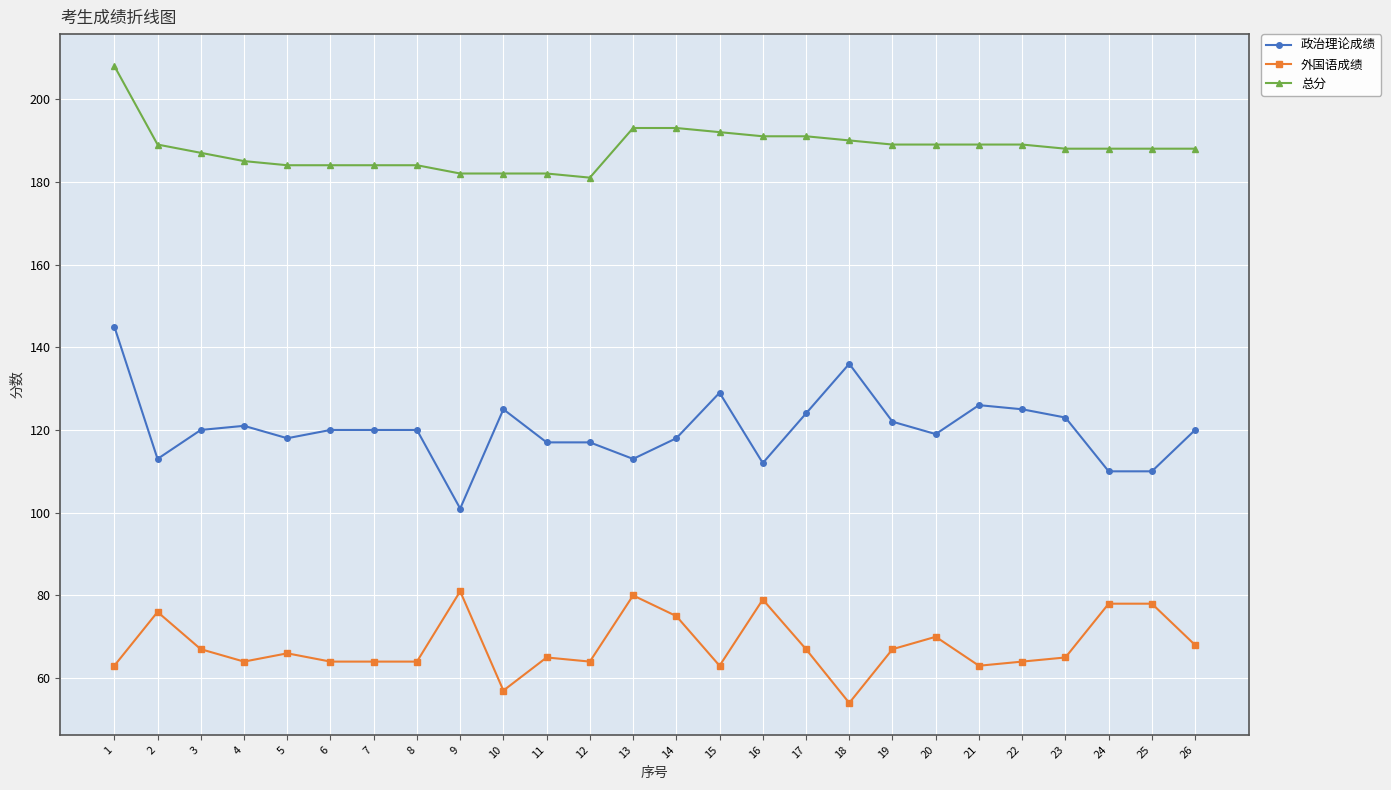

What is the highest value of the 总分 series?

208